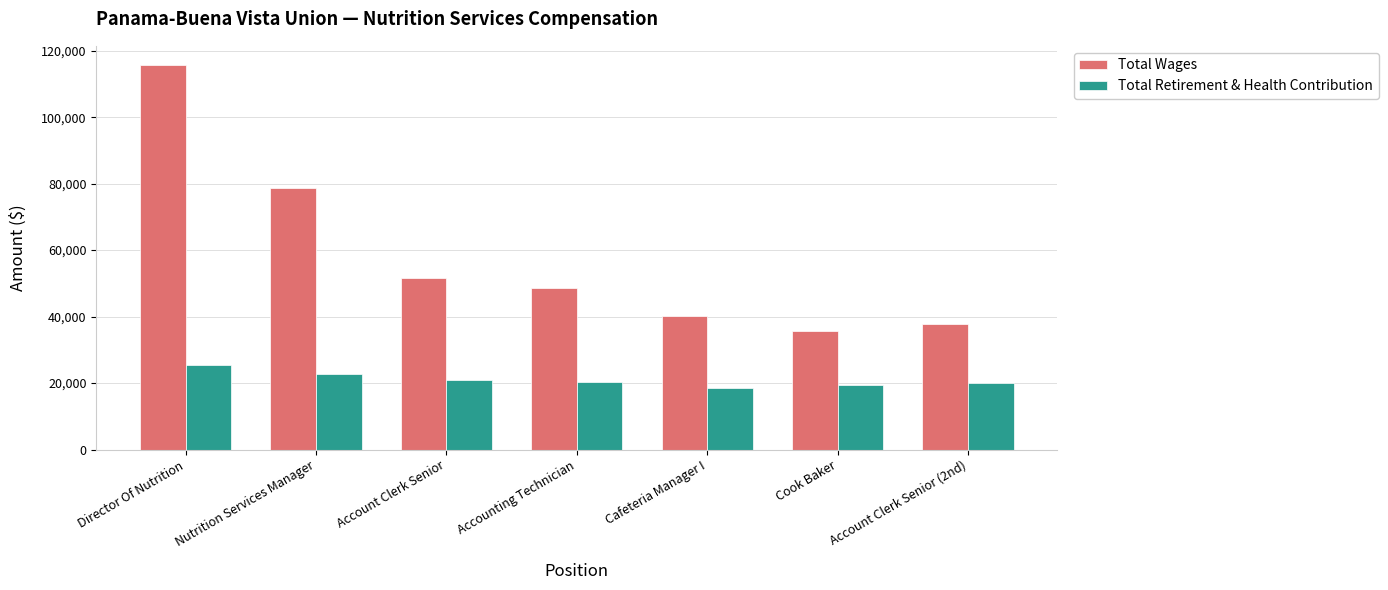

What is the value of the Total Retirement & Health Contribution bar at the 2nd from the left?

22775